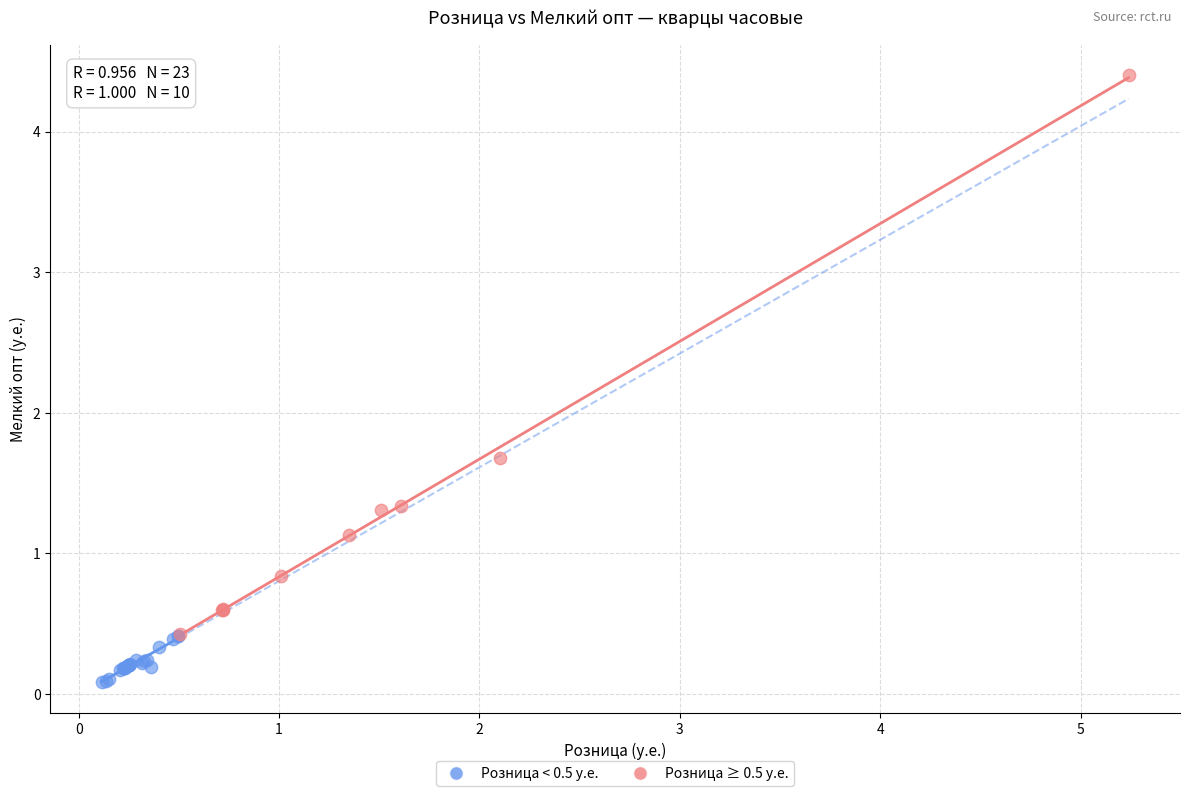

Which series has the widest spread of Y values?

Розница ≥ 0.5 у.е.